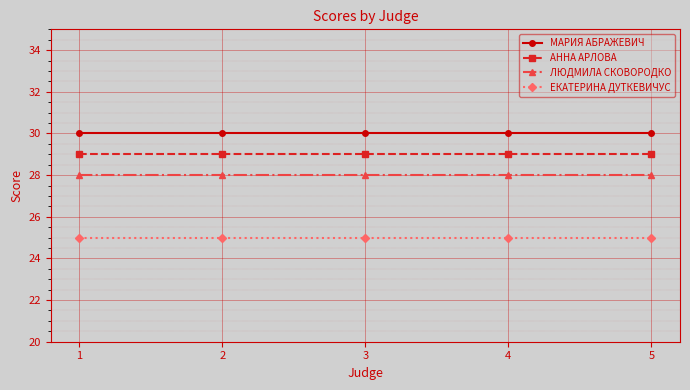

What are all the series names shown in the legend?

МАРИЯ АБРАЖЕВИЧ, АННА АРЛОВА, ЛЮДМИЛА СКОВОРОДКО, ЕКАТЕРИНА ДУТКЕВИЧУС